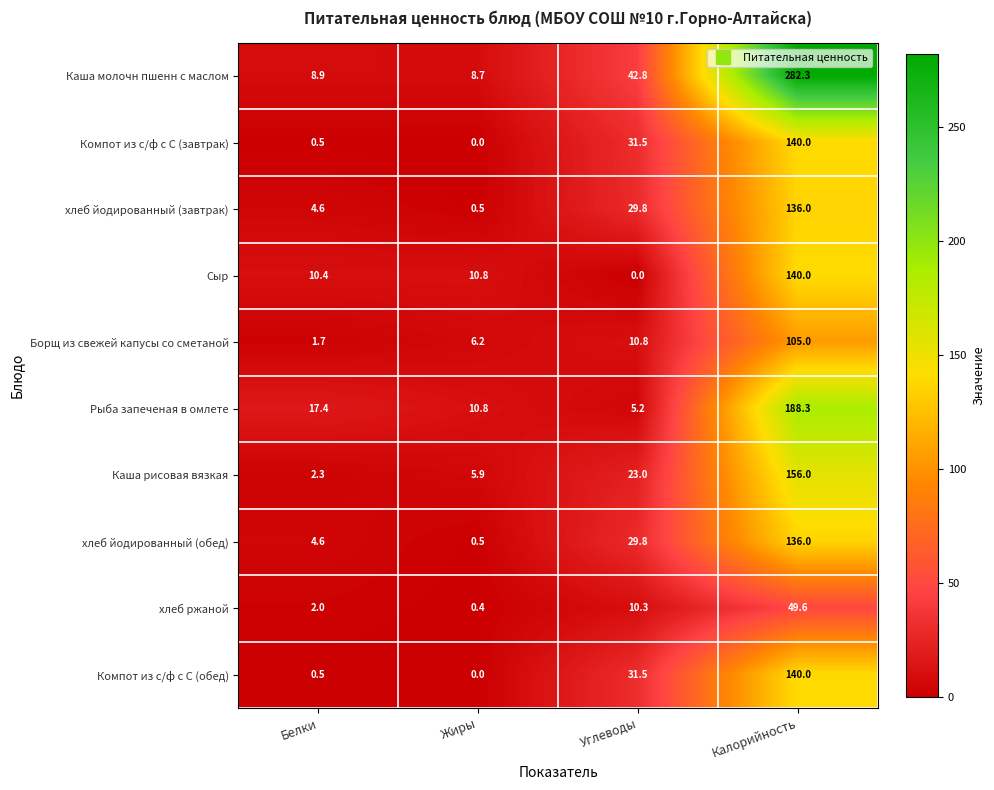

What is the difference between the maximum and minimum values in the Компот из с/ф с С (завтрак) series?

140.0